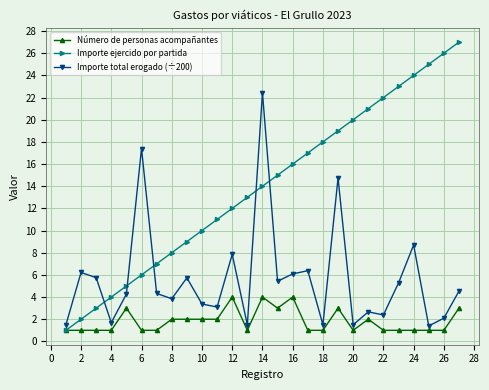

Which series has the largest total across all categories?

Importe ejercido por partida